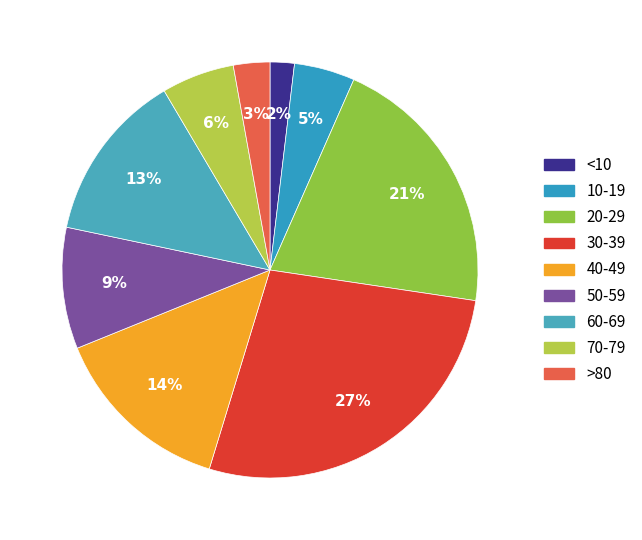

Count the number of slices in the pie.

9